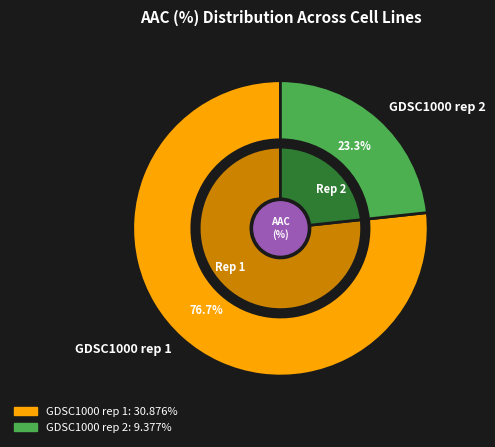

The GDSC1000 rep 1 slice represents 77% of the pie. True or false?

True